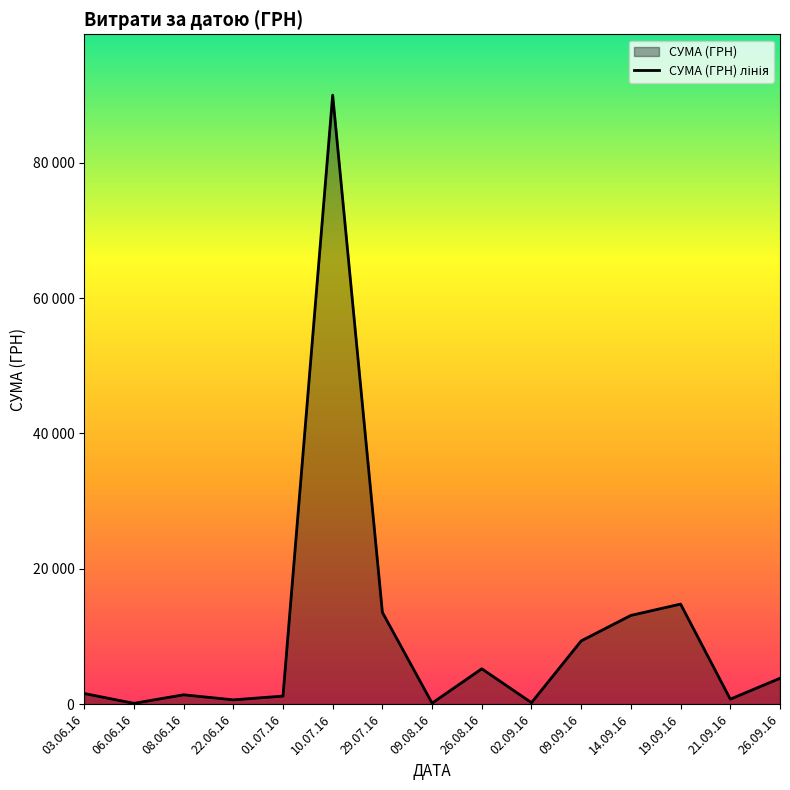

Rank the categories by value from highest to lowest.

10.07.16, 19.09.16, 29.07.16, 14.09.16, 09.09.16, 26.08.16, 26.09.16, 03.06.16, 08.06.16, 01.07.16, 21.09.16, 22.06.16, 02.09.16, 09.08.16, 06.06.16